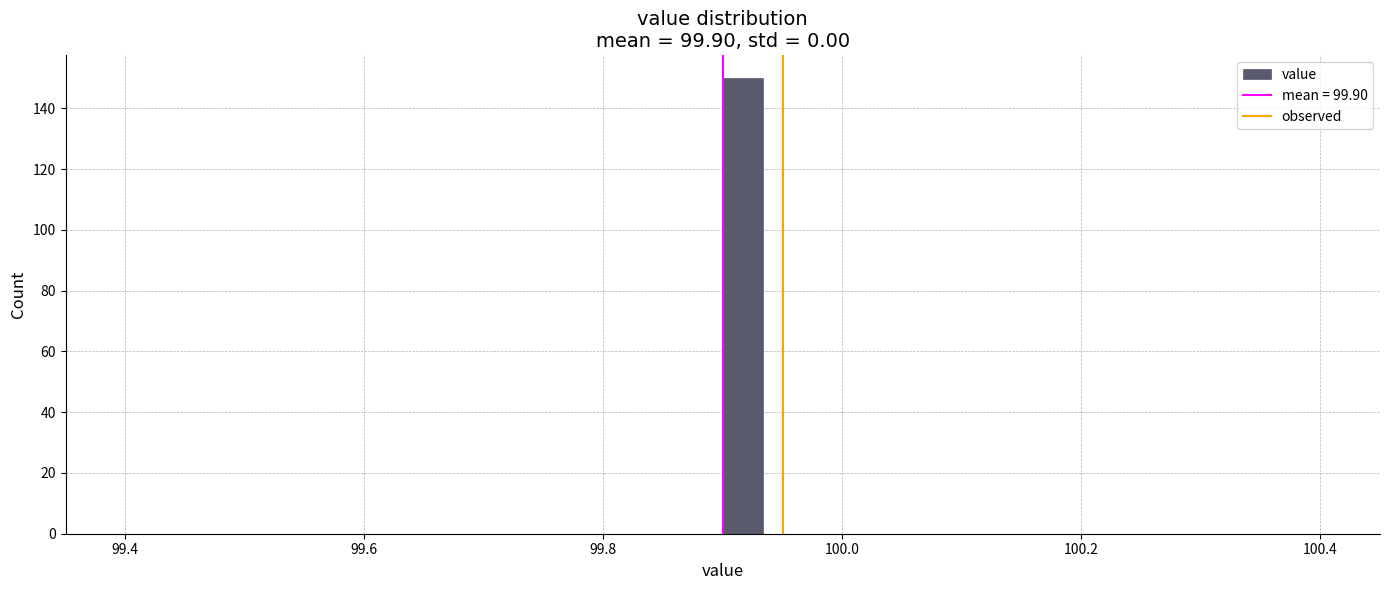

Read against the x-axis, roughly where is the centre of the tallest bar?

99.92